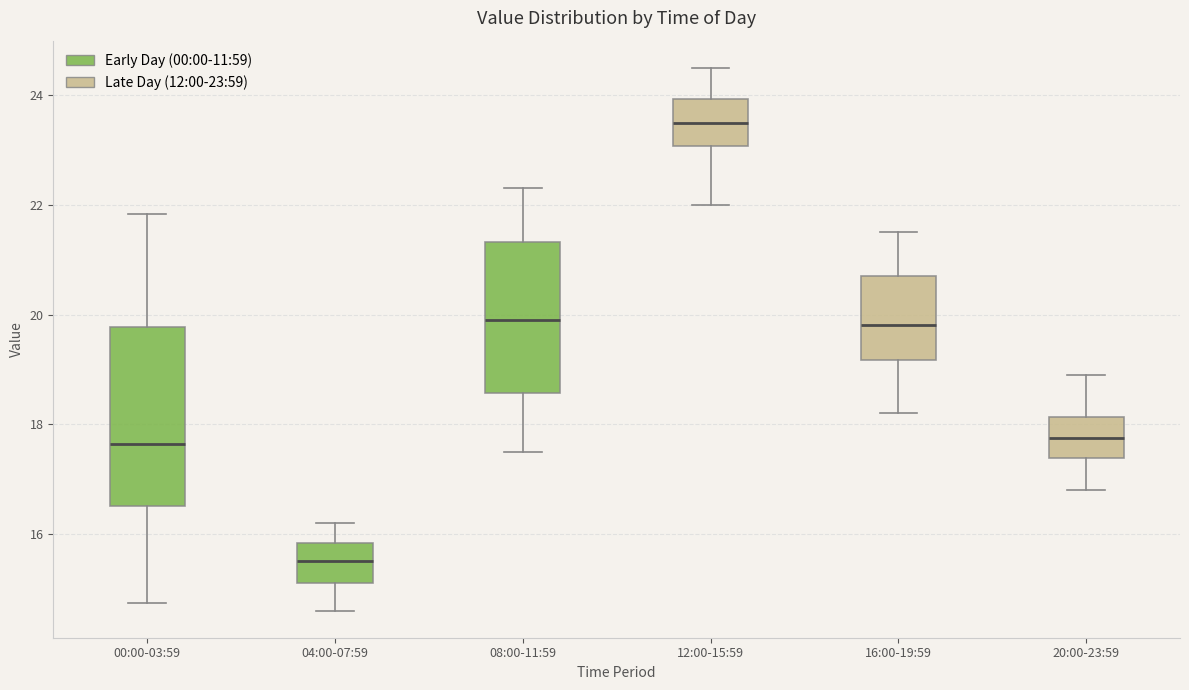

Reading left to right, transcribe this box plot: for each box, give where its median line is, the range the box spans, and where its two whiskers end, as read against the y-axis. The values are not printed on the chart, so give them approximately, as read against the axis.

00:00-03:59: median 17.6, box 16.6 to 19.8, whiskers 14.8 to 21.8
04:00-07:59: median 15.6, box 15.2 to 15.8, whiskers 14.6 to 16.2
08:00-11:59: median 20.0, box 18.6 to 21.4, whiskers 17.6 to 22.4
12:00-15:59: median 23.6, box 23.0 to 24.0, whiskers 22.0 to 24.6
16:00-19:59: median 19.8, box 19.2 to 20.8, whiskers 18.2 to 21.6
20:00-23:59: median 17.8, box 17.4 to 18.2, whiskers 16.8 to 19.0